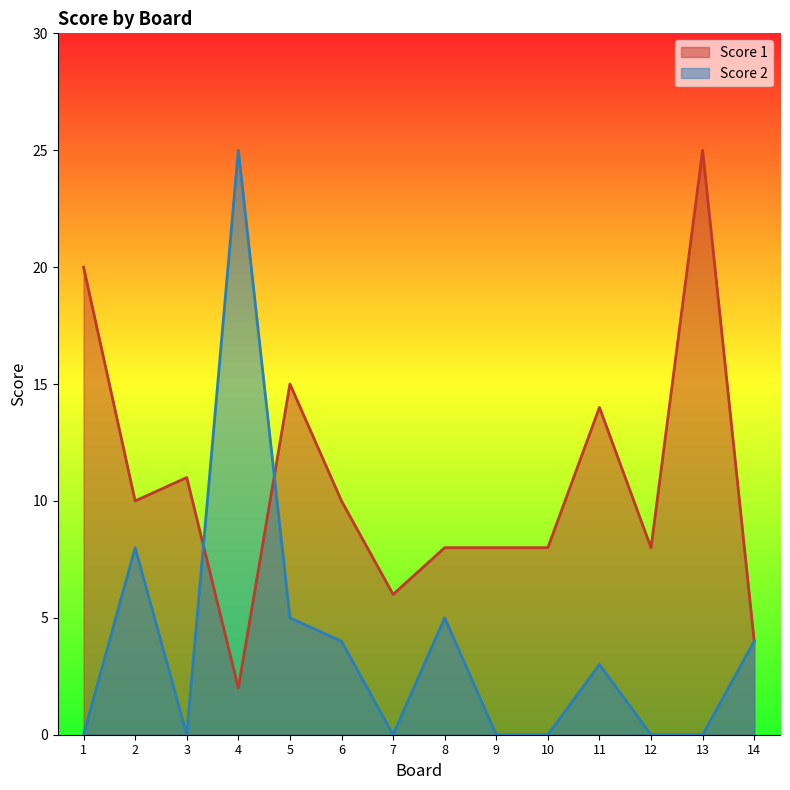

Which series ends up on top after the final intersection of Score 2 and Score 1?

Score 1